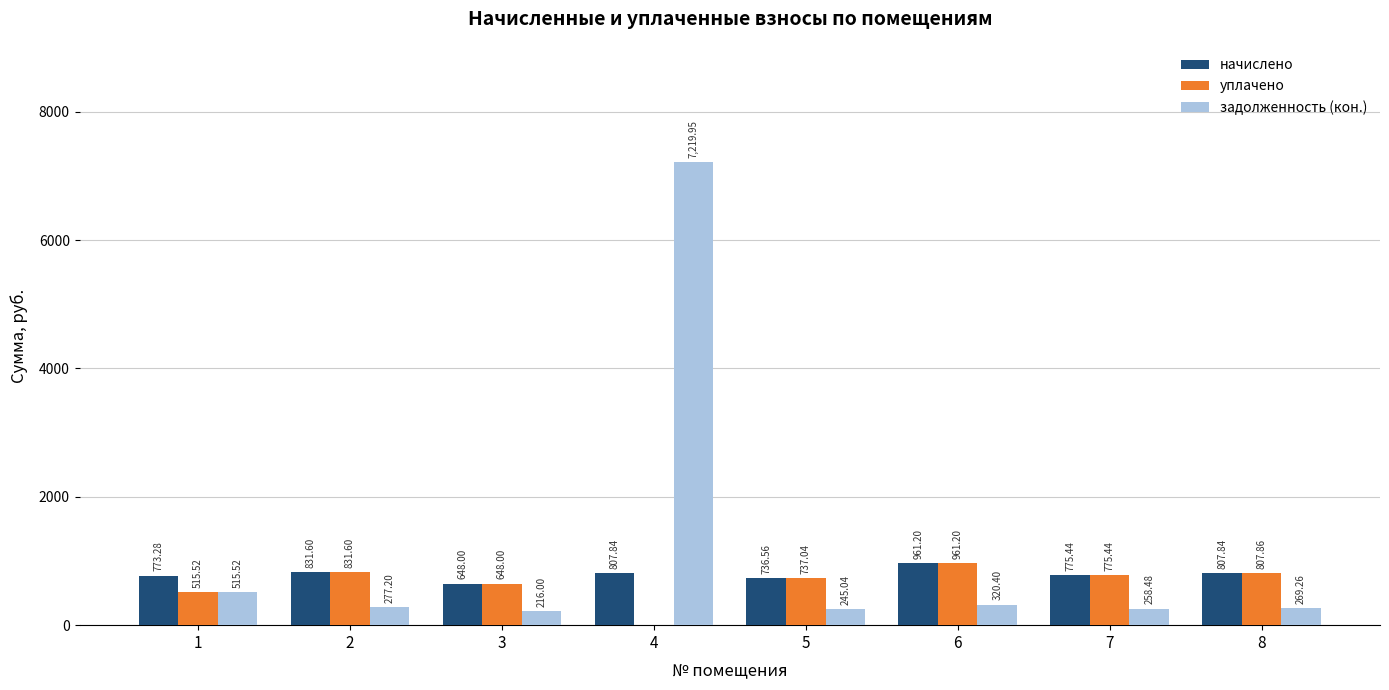

What is the difference between the начислено values at 6 and 2?

129.6